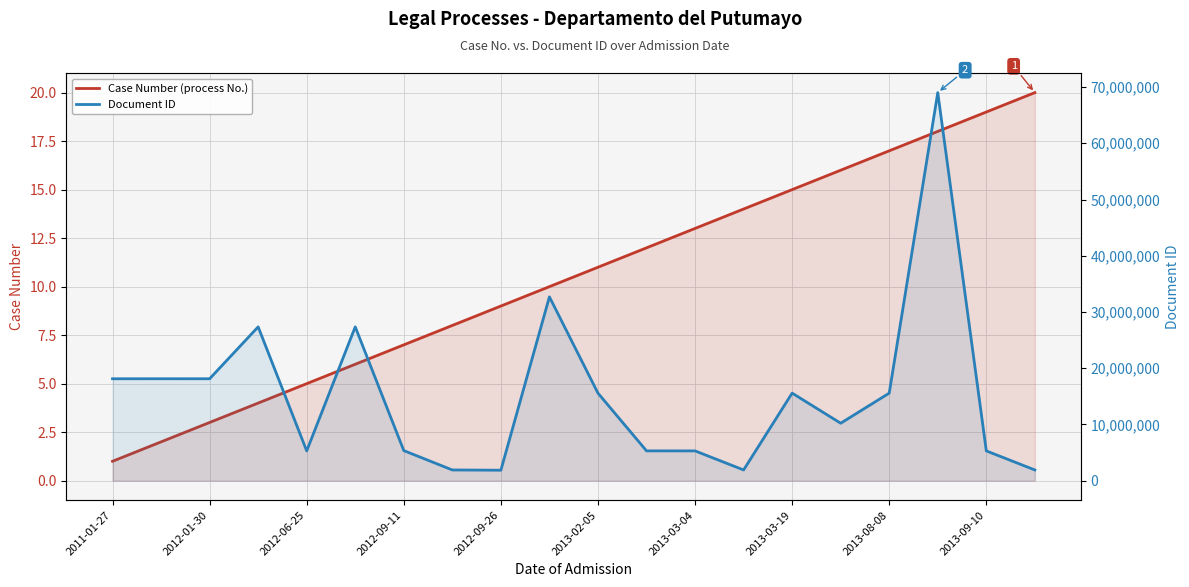

What is the difference between the second highest and second lowest values in the Document ID series?

30786134